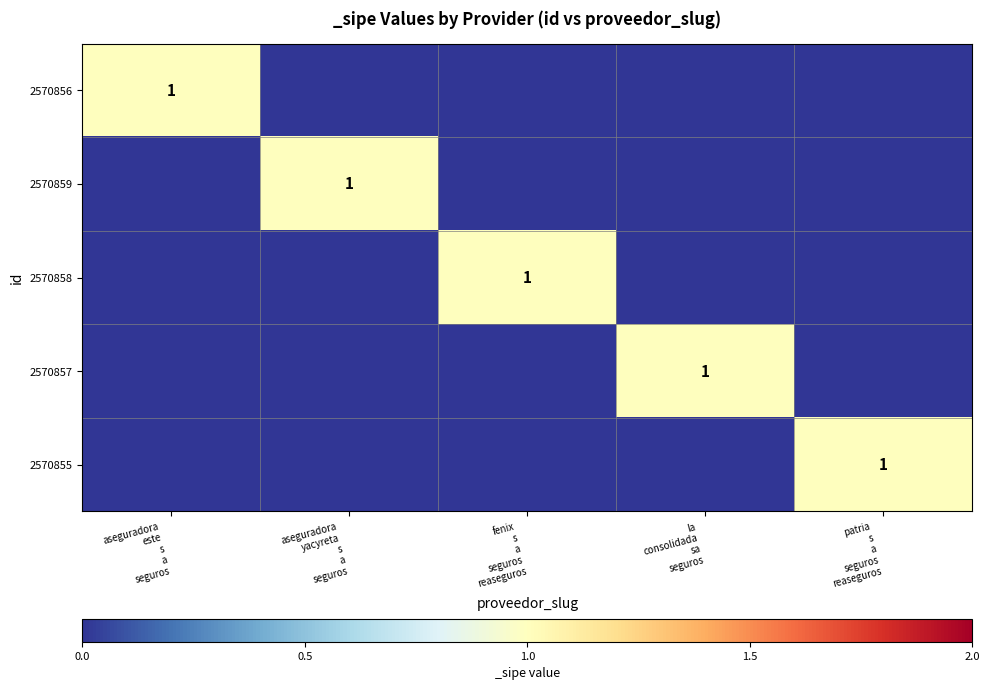

The value of 2570859 at la consolidada sa seguros is 0. True or false?

True